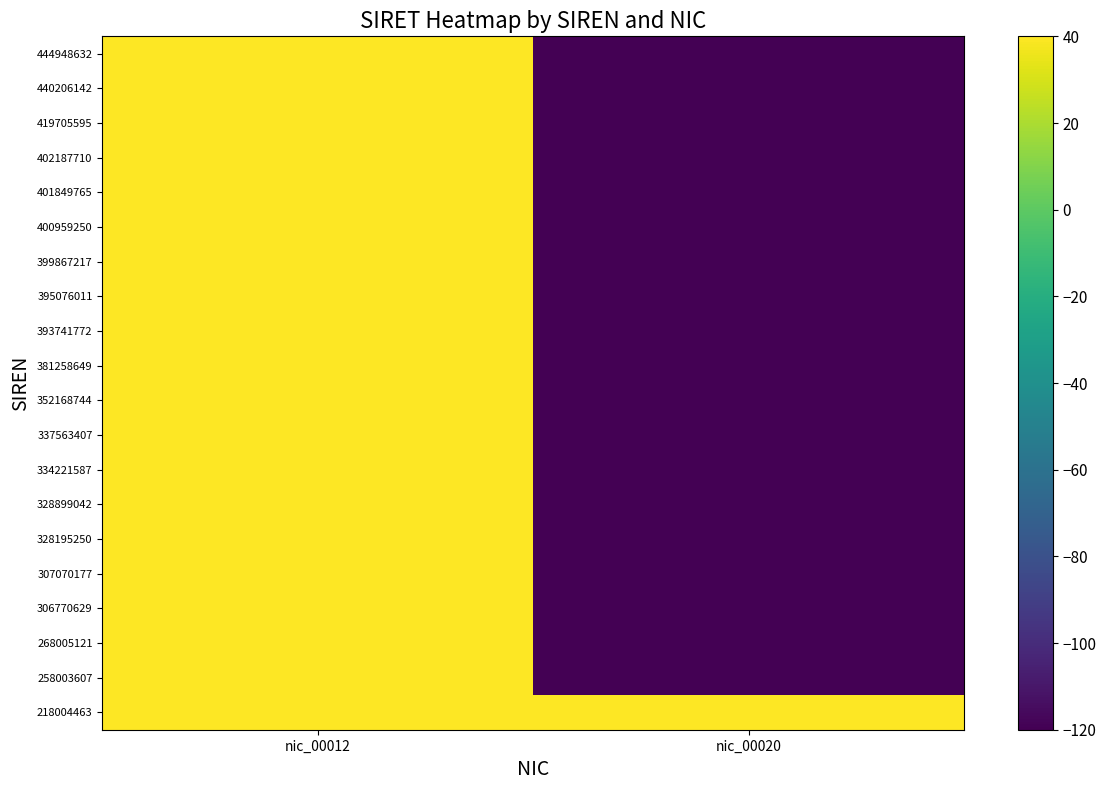

Reading right to left, transcribe all the data shown in this chart.

218004463: nic_00020=133.4	nic_00012=133.4
258003607: nic_00020=-120.0	nic_00012=134.1
268005121: nic_00020=-120.0	nic_00012=134.3
306770629: nic_00020=-120.0	nic_00012=134.9
307070177: nic_00020=-120.0	nic_00012=134.9
328195250: nic_00020=-120.0	nic_00012=135.2
328899042: nic_00020=-120.0	nic_00012=135.2
334221587: nic_00020=-120.0	nic_00012=135.2
337563407: nic_00020=-120.0	nic_00012=135.3
352168744: nic_00020=-120.0	nic_00012=135.5
381258649: nic_00020=-120.0	nic_00012=135.8
393741772: nic_00020=-120.0	nic_00012=136.0
395076011: nic_00020=-120.0	nic_00012=136.0
399867217: nic_00020=-120.0	nic_00012=136.0
400959250: nic_00020=-120.0	nic_00012=136.0
401849765: nic_00020=-120.0	nic_00012=136.0
402187710: nic_00020=-120.0	nic_00012=136.0
419705595: nic_00020=-120.0	nic_00012=136.2
440206142: nic_00020=-120.0	nic_00012=136.4
444948632: nic_00020=-120.0	nic_00012=136.5